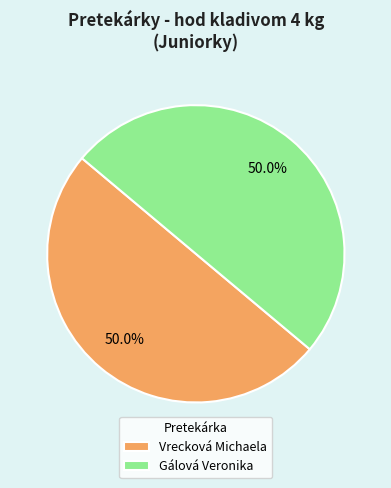

To the nearest percent, what is the difference between the Vrecková Michaela and Gálová Veronika slice percentages?

0%